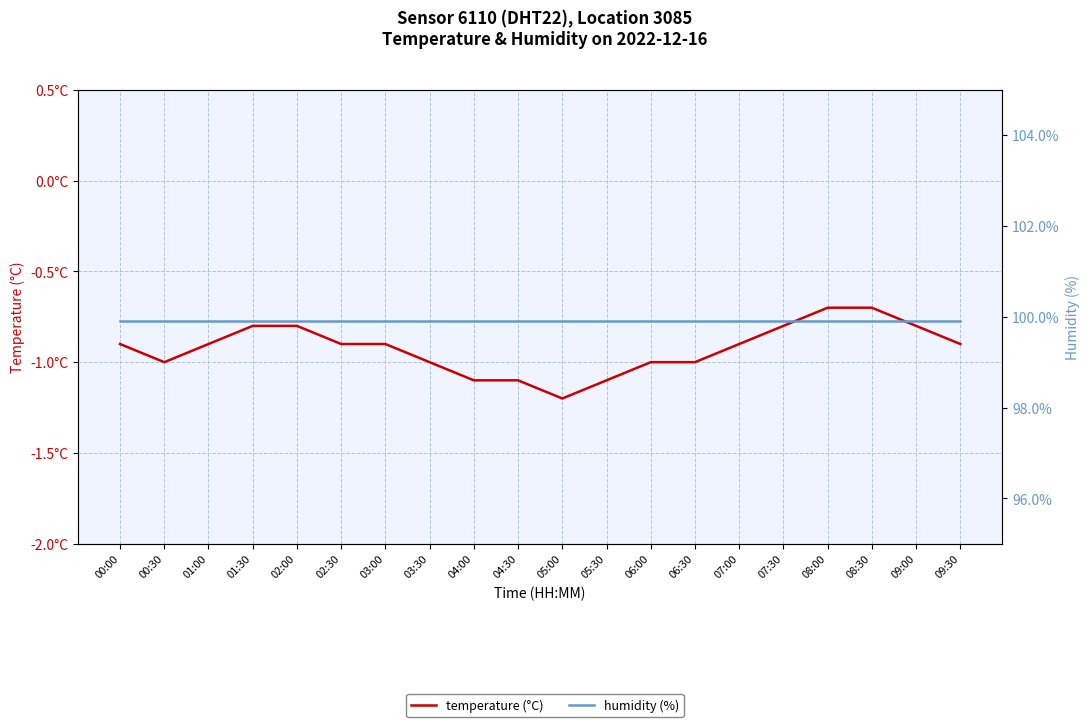

Does the chart have visible grid lines?

Yes